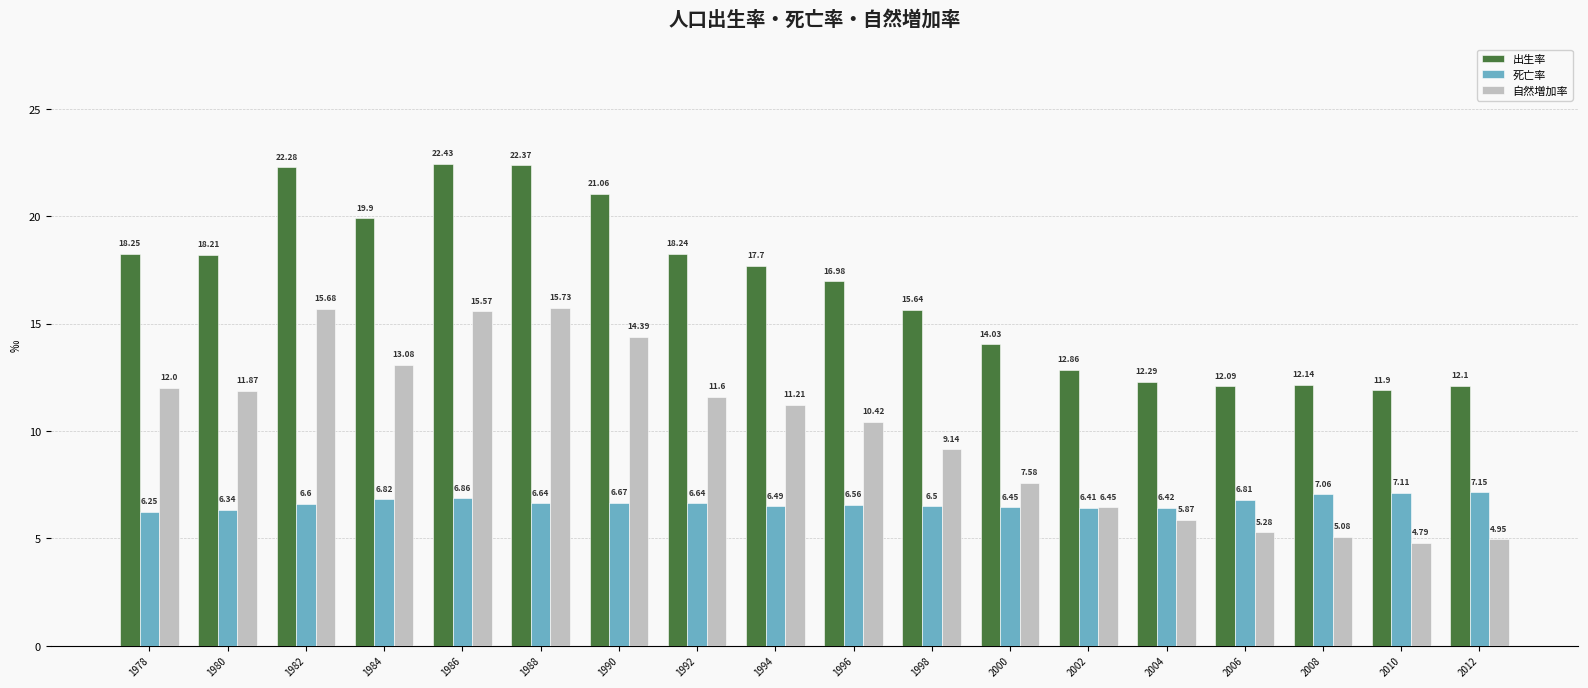

What is the sum of the 出生率 values at 1994 and 1986?

40.1